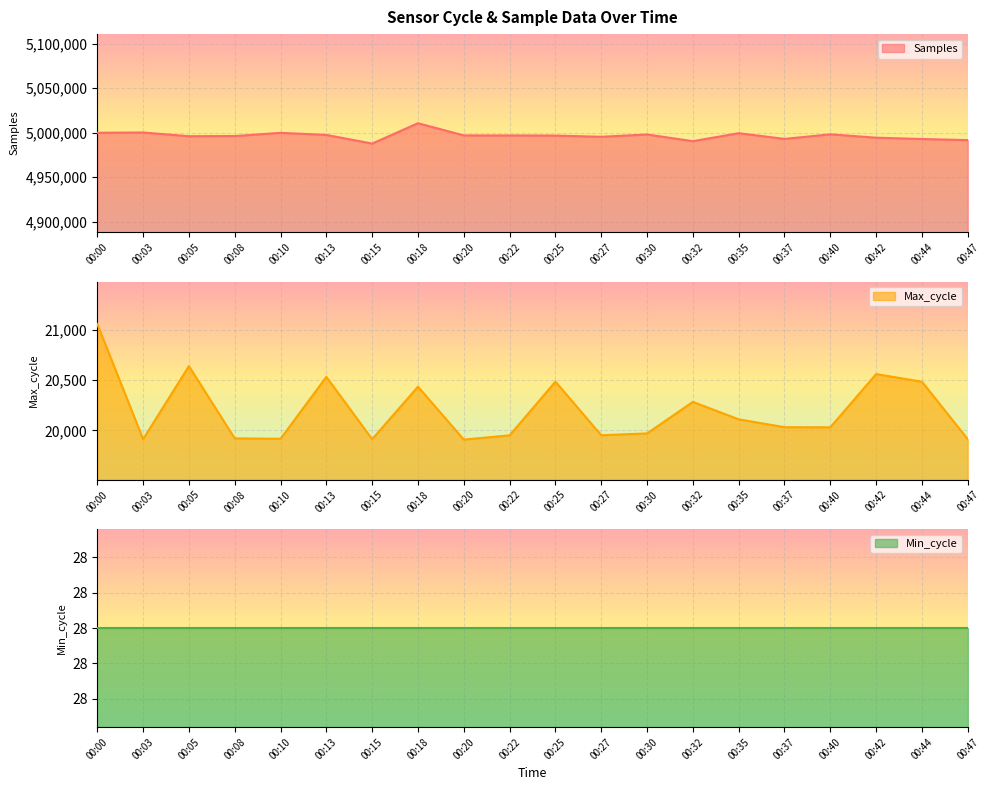

True or false: Samples has more than 0 interior local peaks.

True